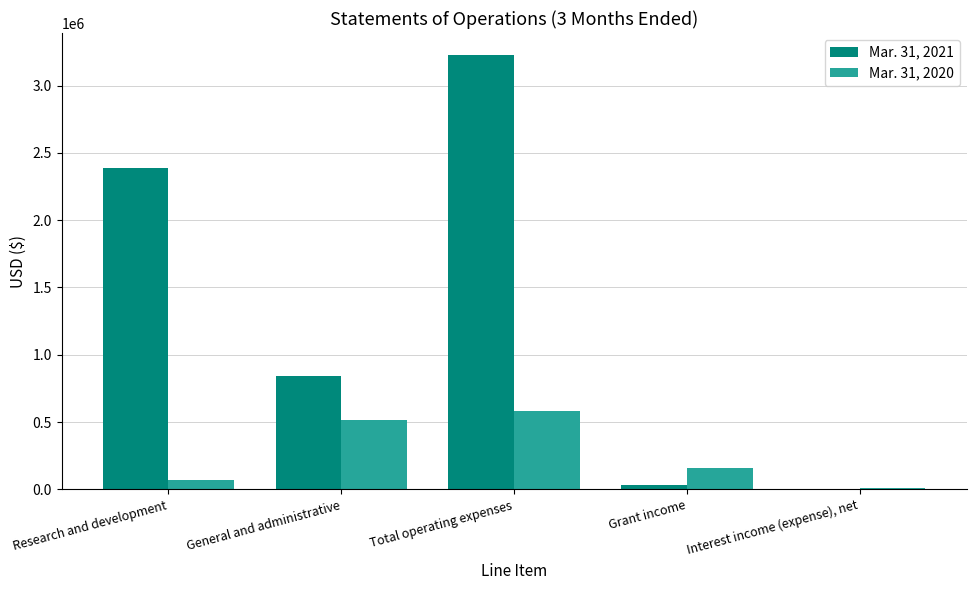

Is it true that Mar. 31, 2020 equals 583162 at Total operating expenses?

True